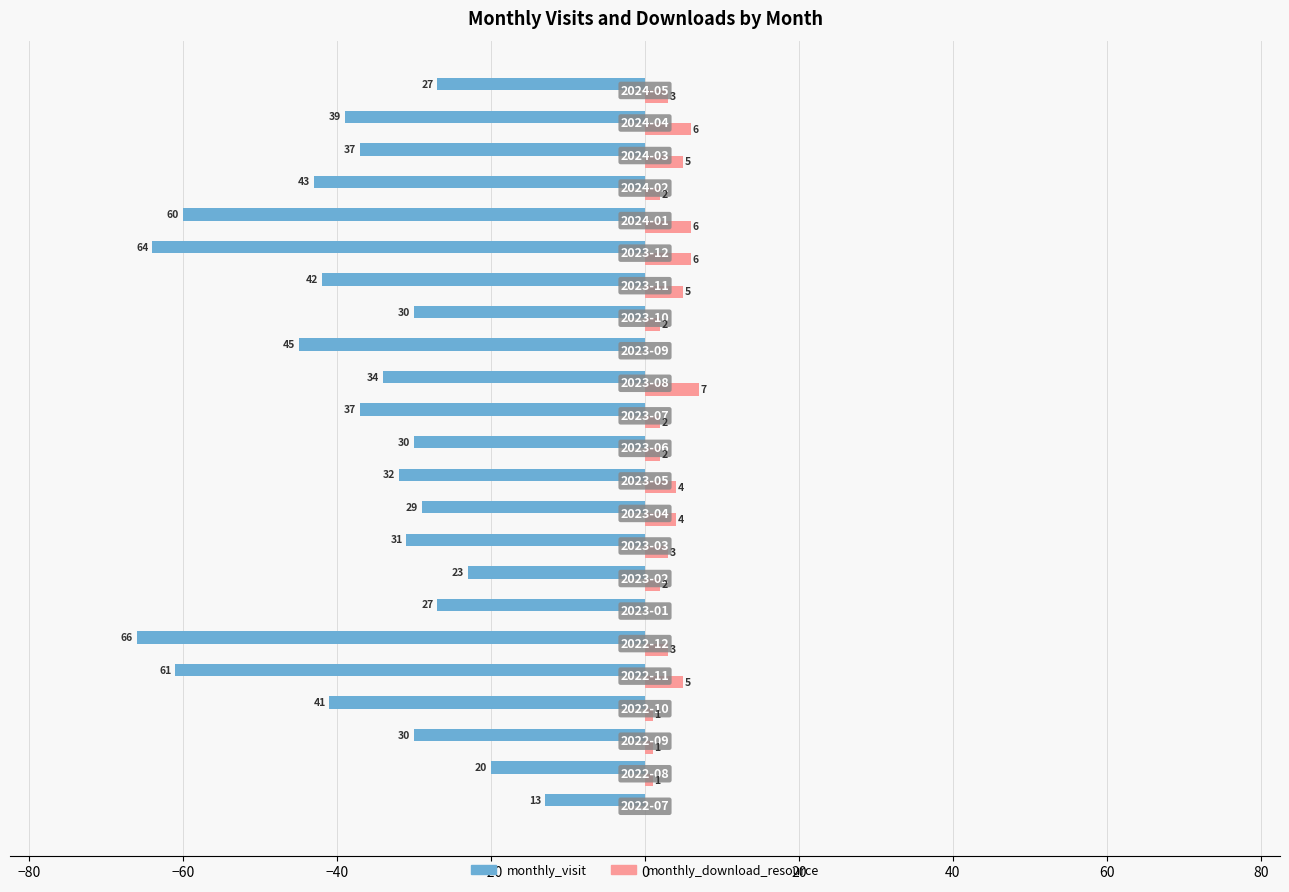

What are all the series names shown in the legend?

monthly_visit, monthly_download_resource